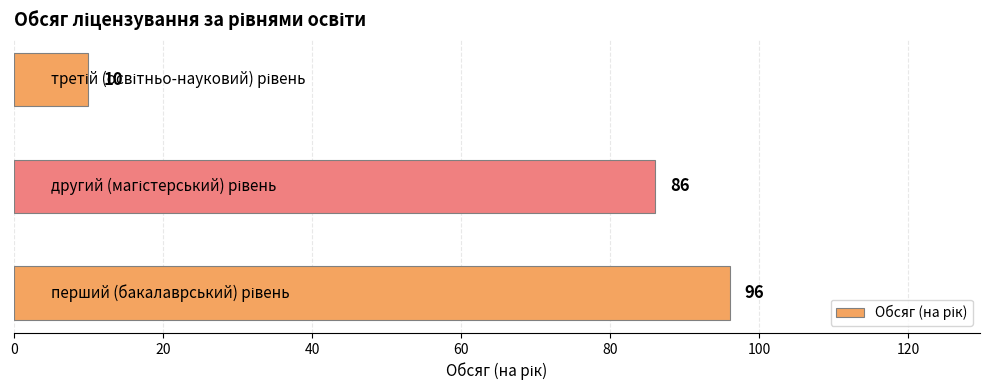

What is the difference between the maximum and second lowest values?

10